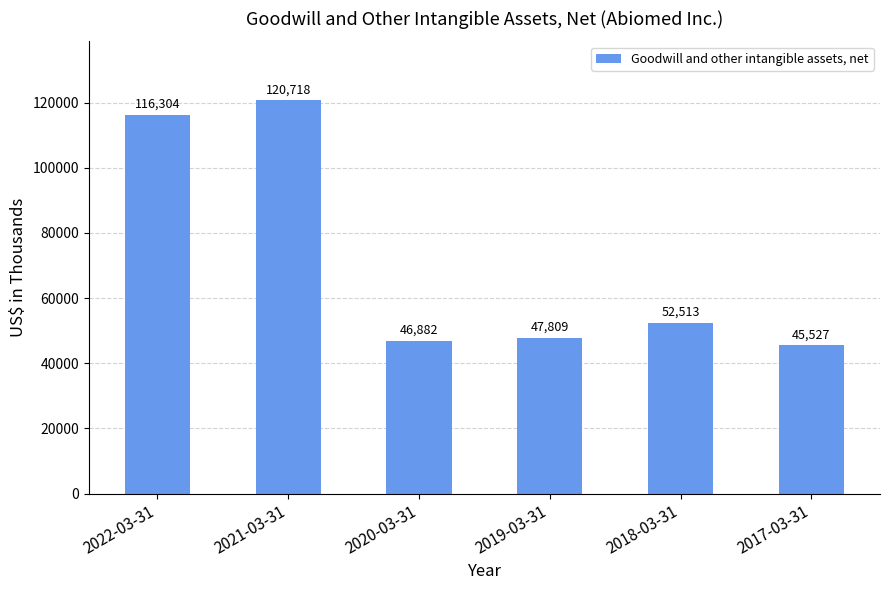

How many data points does each series have?

6